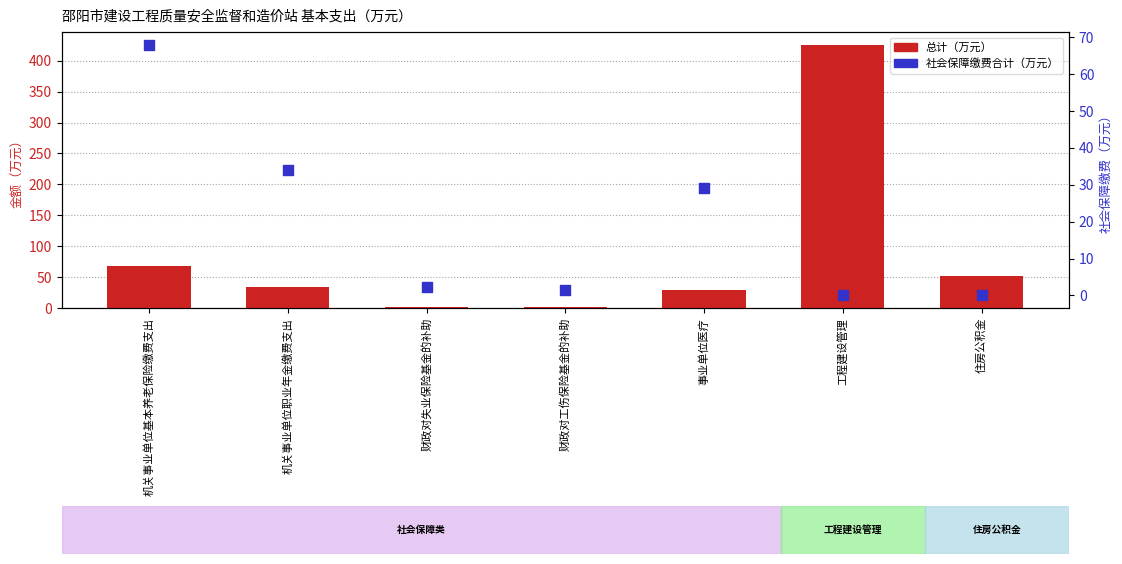

Which series reaches the minimum Y coordinate?

社会保障缴费合计